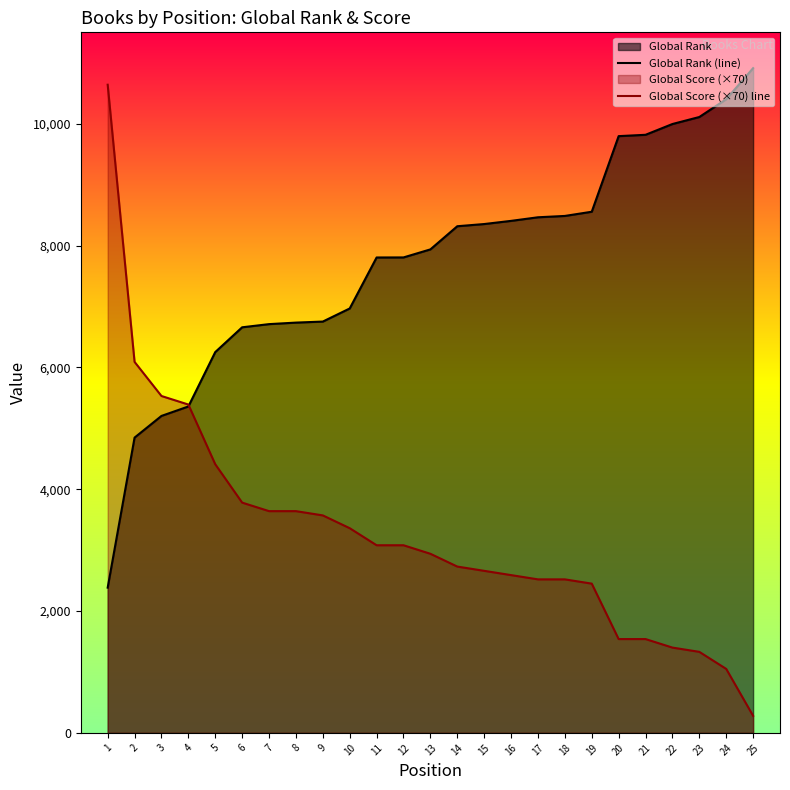

What is the total value across all series at 23?

11440